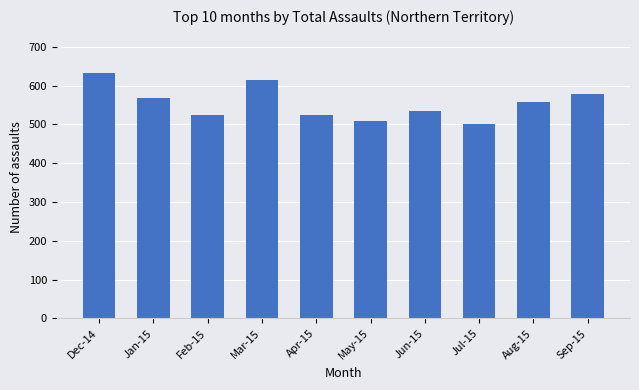

What is the sum of the values at Sep-15 and Feb-15?

1103